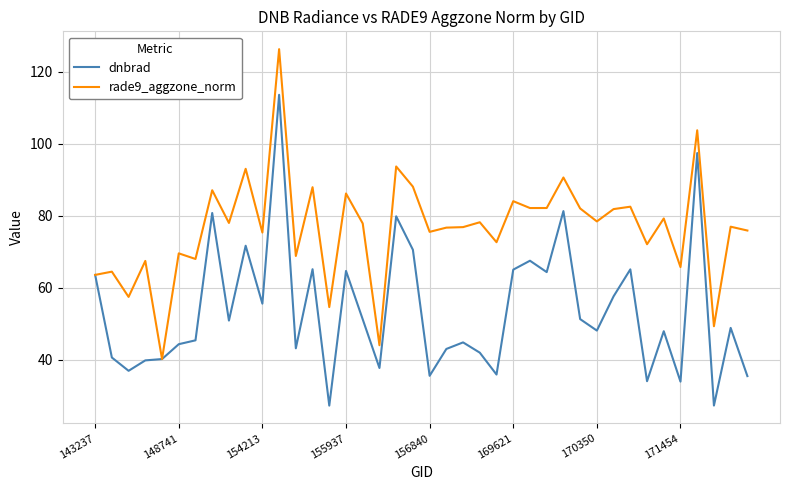

What is the highest value of the rade9_aggzone_norm series?

126.3